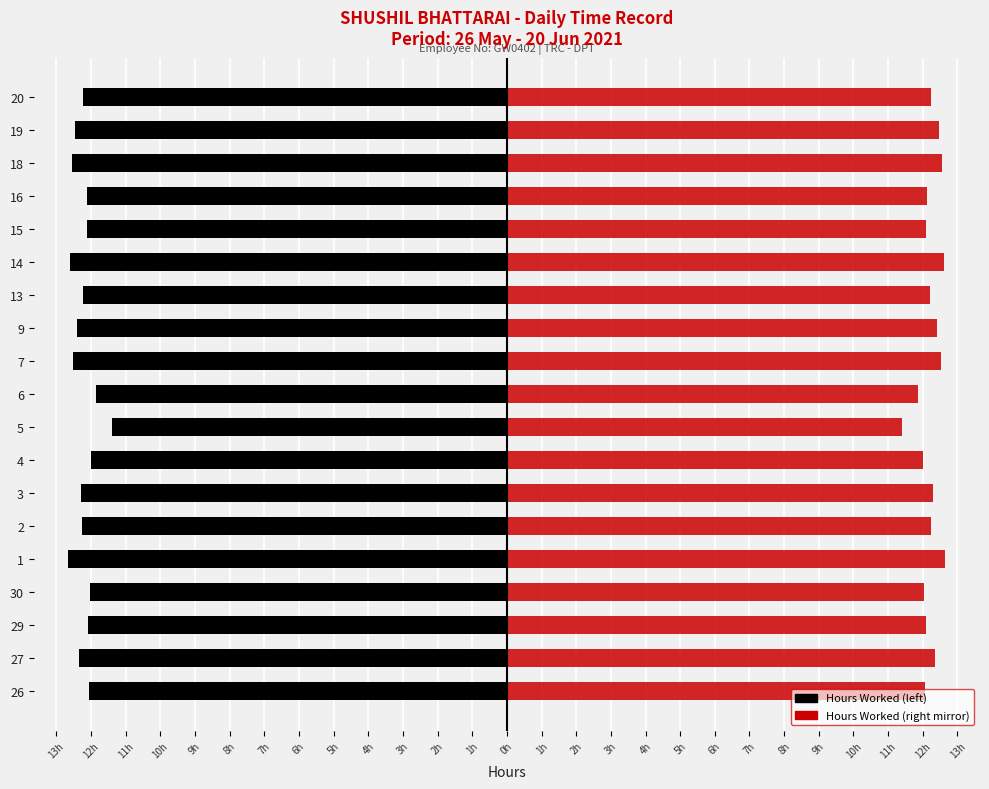

How many data points does each series have?

19